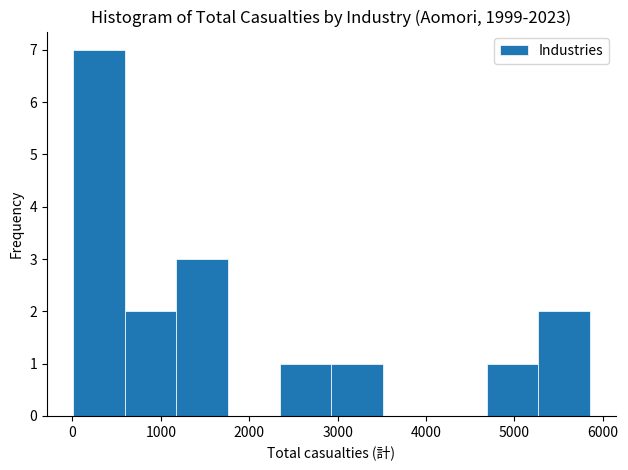

Over which range of the x-axis is the bar tallest?

0 to 600